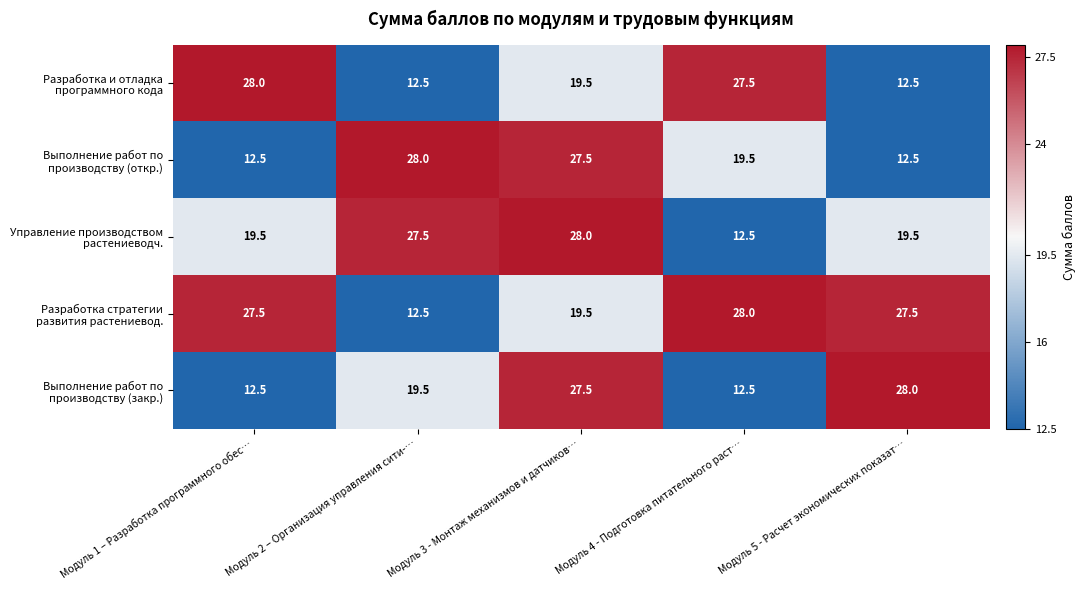

What is the greatest value displayed?

28.0